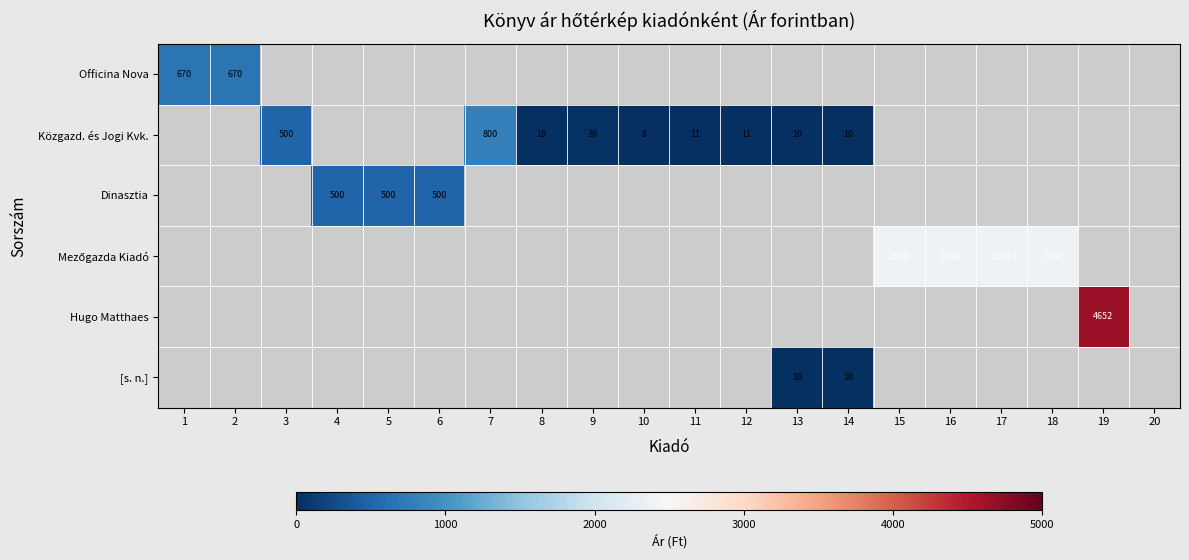

Is it true that Közgazd. és Jogi Kvk. equals 8 at 10?

True